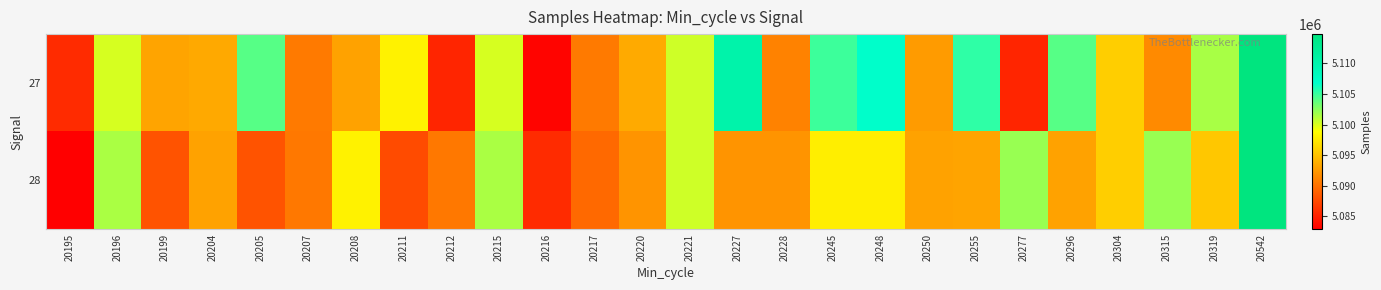

At how many categories does at least one series exceed 5114089?

1